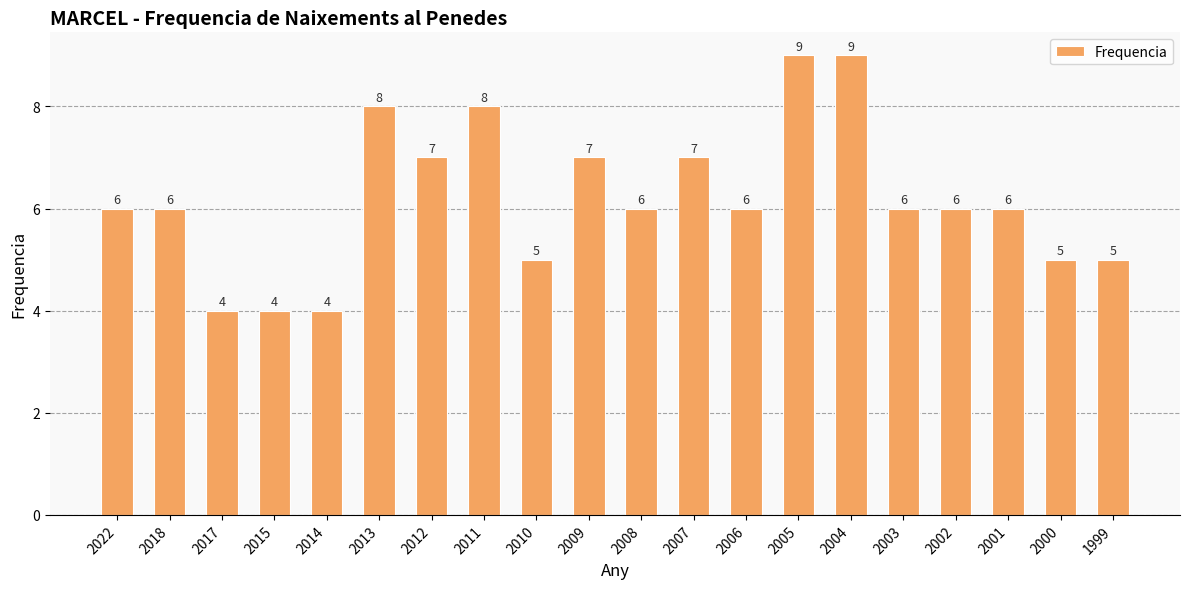

How many distinct data groups are displayed?

1